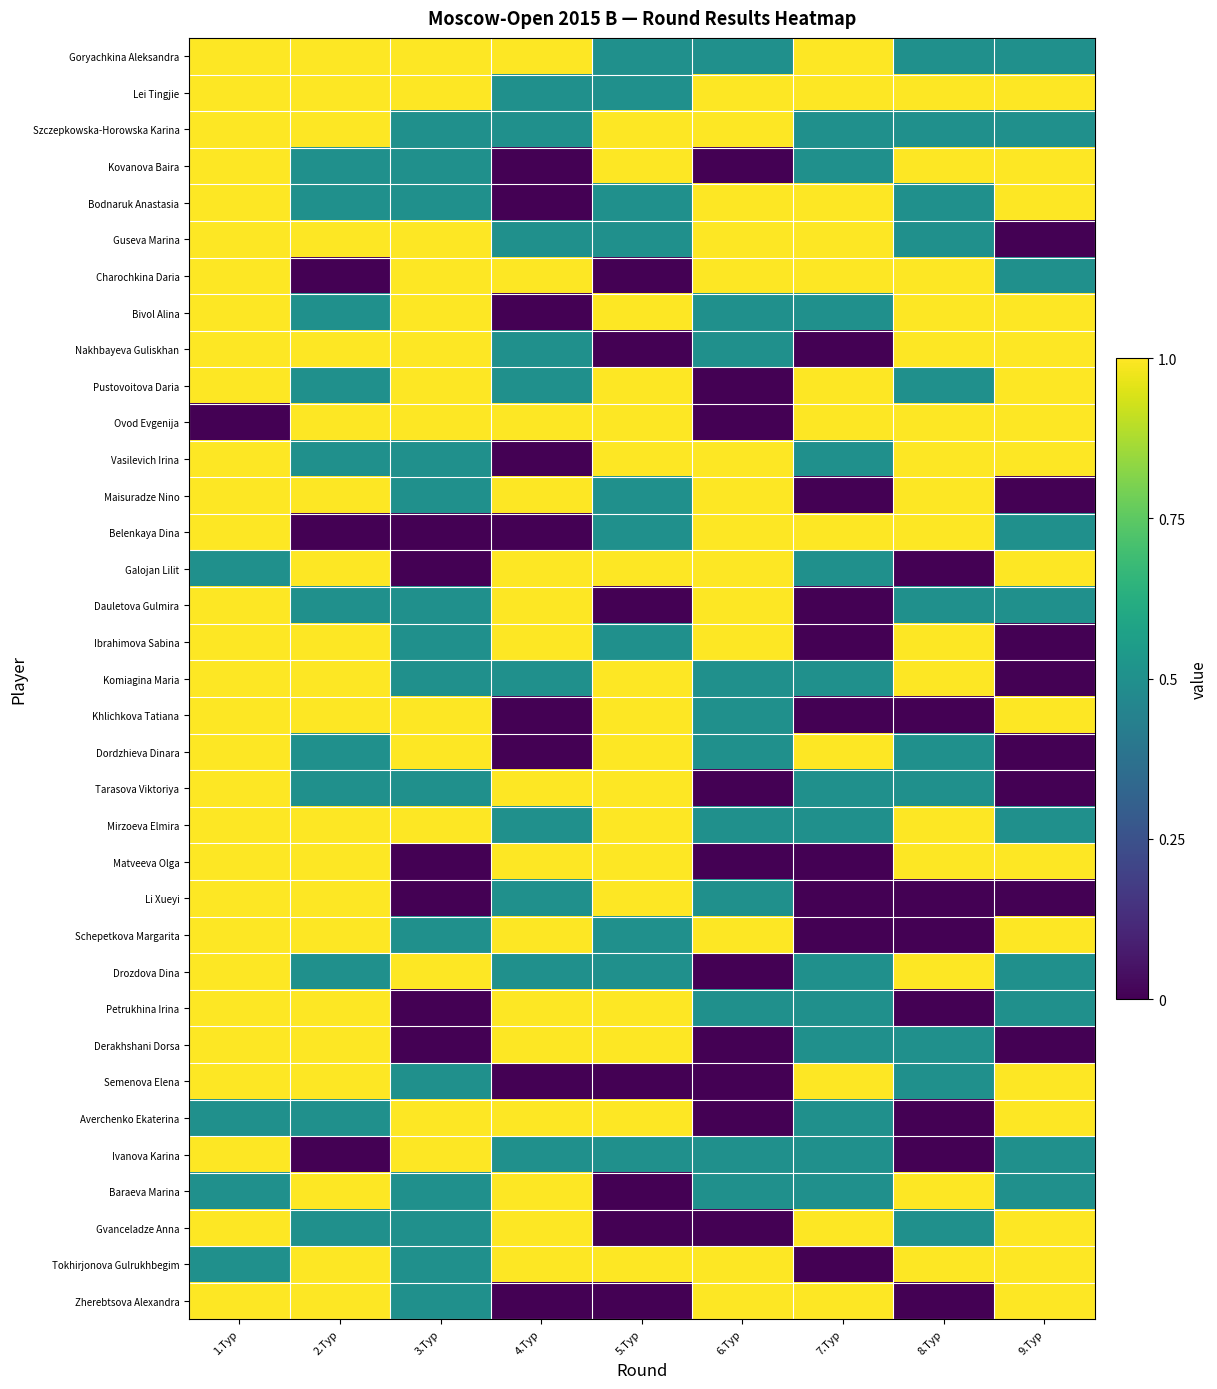

At how many categories does at least one series exceed 0?

9